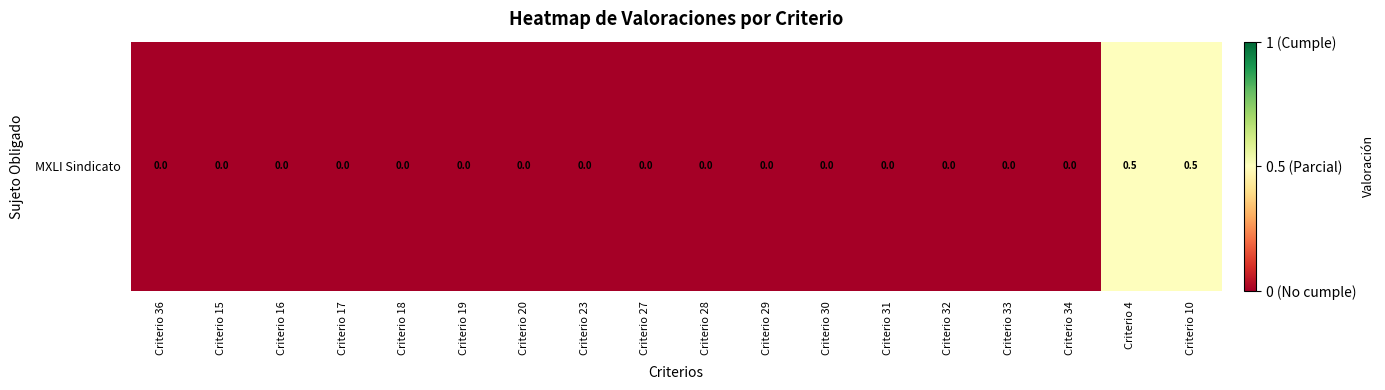

What is the difference between the maximum and minimum values?

0.5